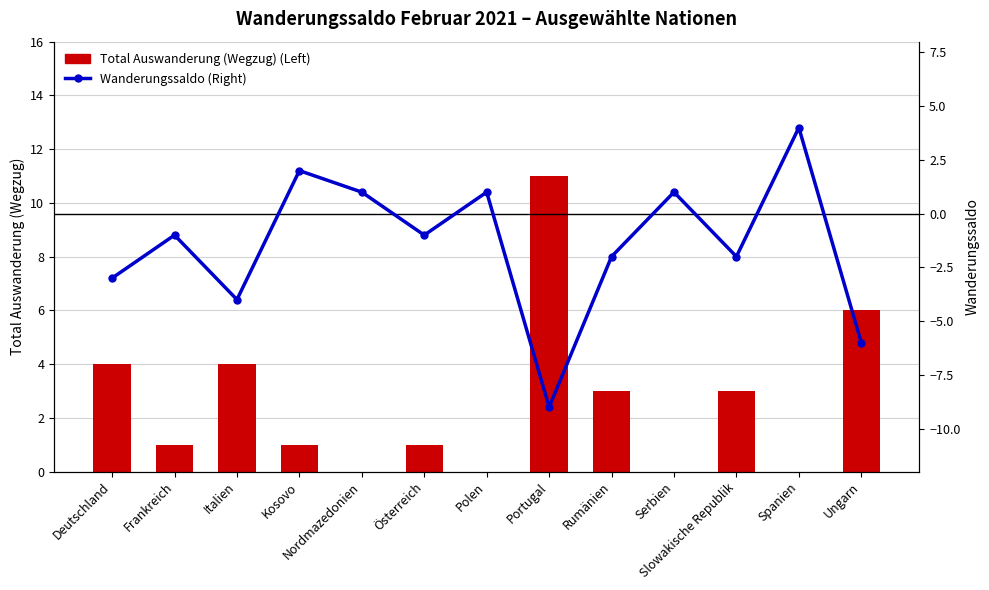

What is the average value of the Total Auswanderung (Wegzug) (Left) series?

3